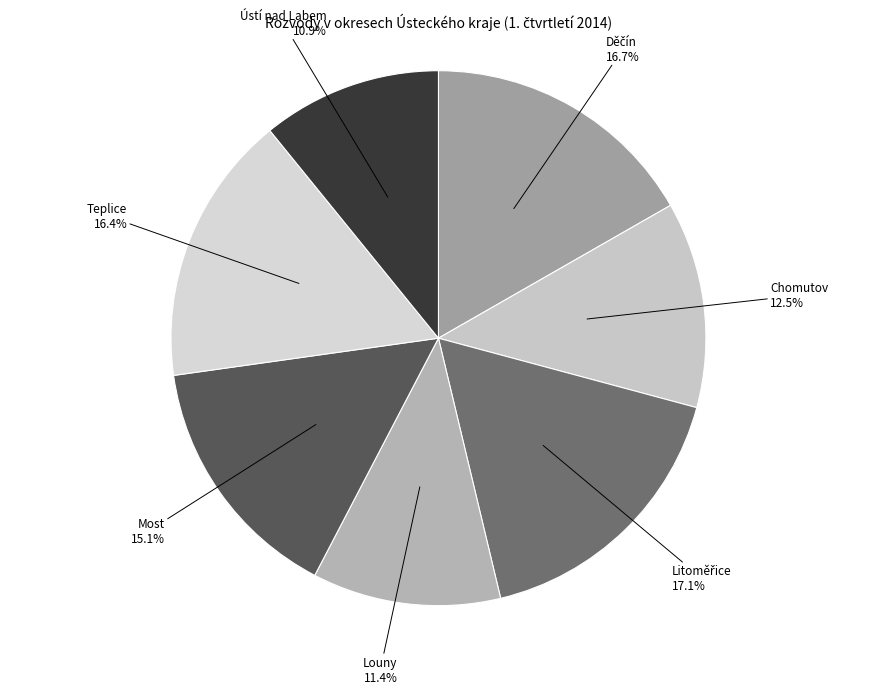

What is the smallest slice in the pie chart?

Ústí nad Labem